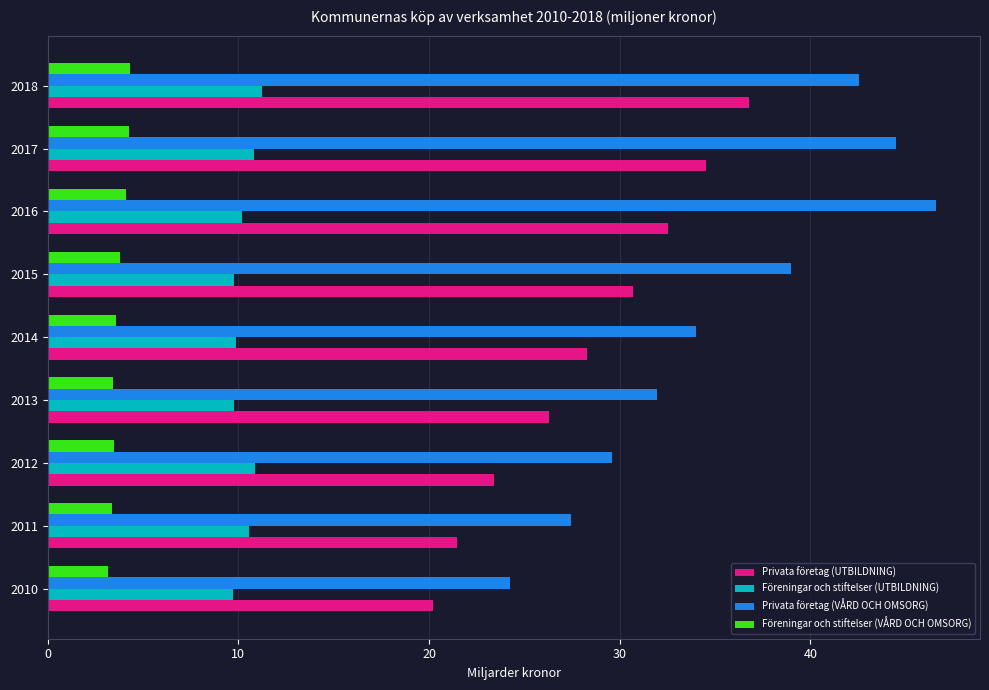

How many series are shown in this chart?

4